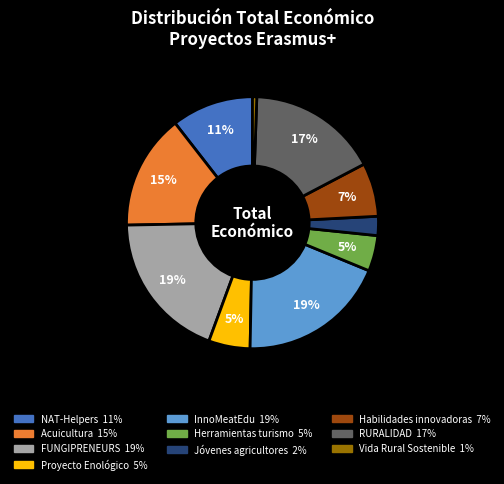

True or false: InnoMeatEdu accounts for 31% of the total.

False